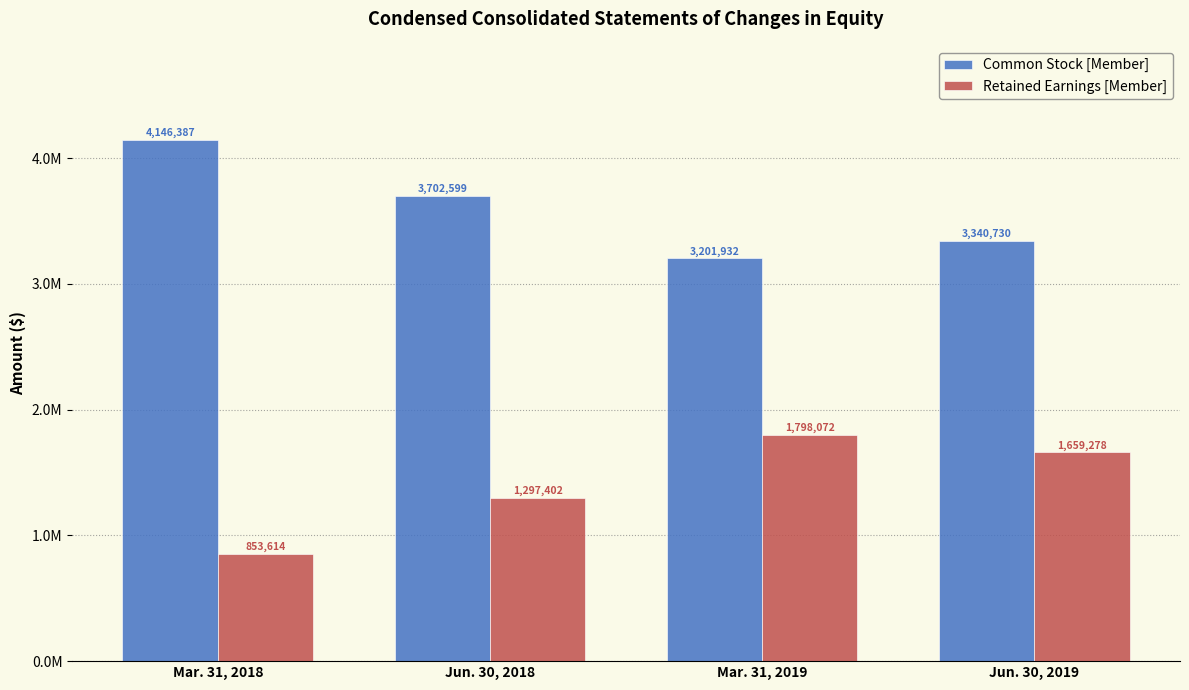

Which series has the widest spread of values?

Retained Earnings [Member]